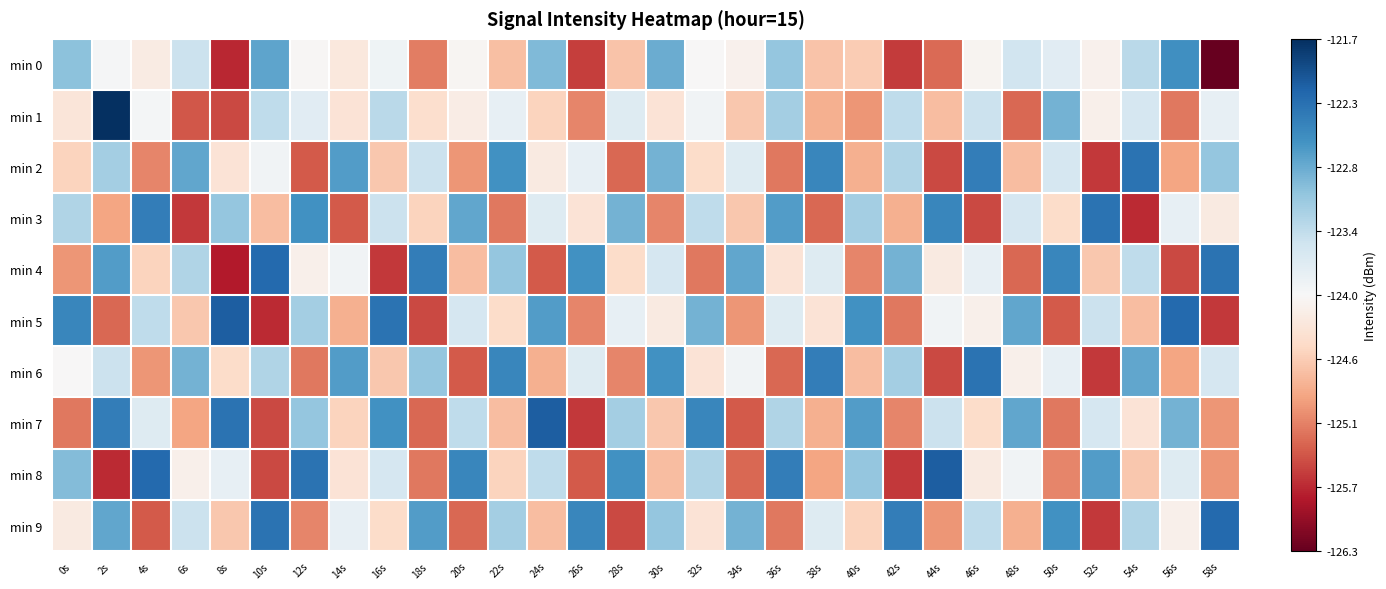

What is the total value across all series at 26s?

-1243.7